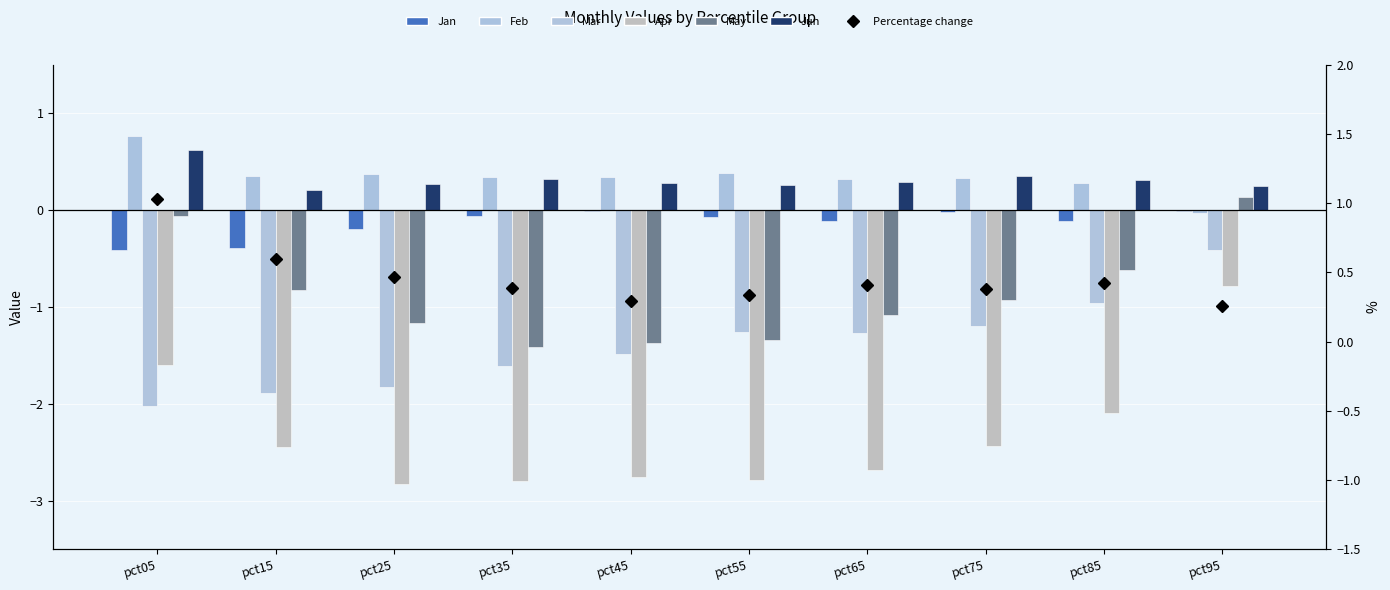

What is the value of the Apr bar at the 1st from the left?

-1.6